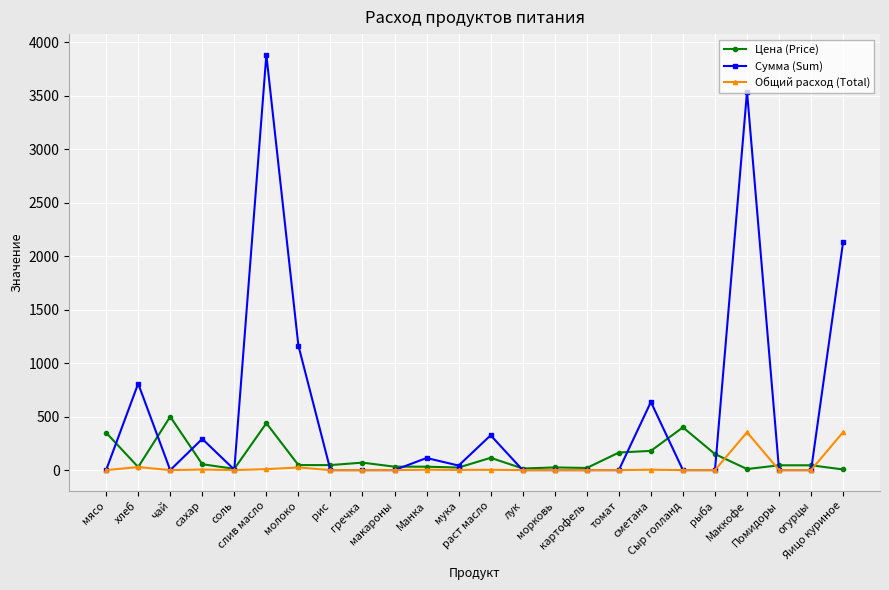

True or false: Цена (Price) has more than 2 points higher than both neighbors.

True